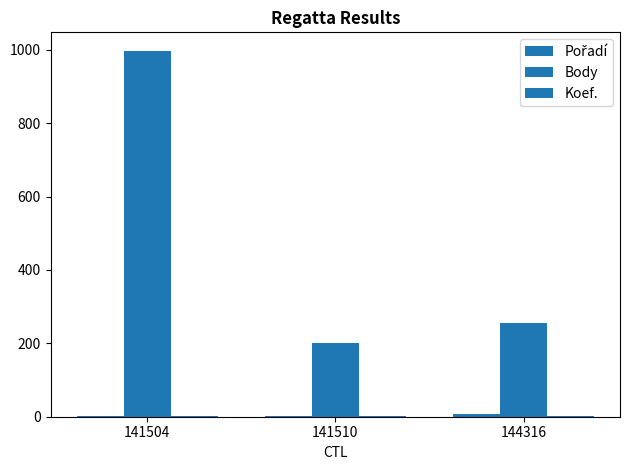

Count the number of categories in the chart.

3